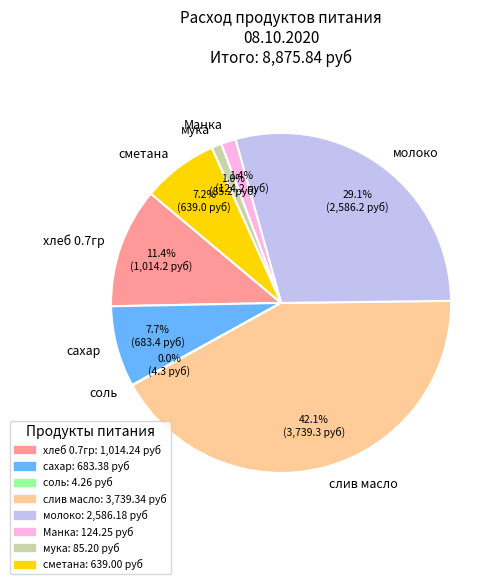

What percentage is the мука slice, to the nearest percent?

1%